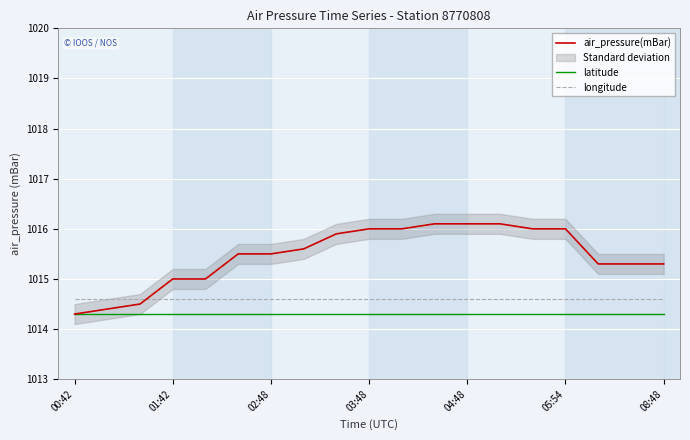

True or false: latitude has more than 1 interior local peaks.

False